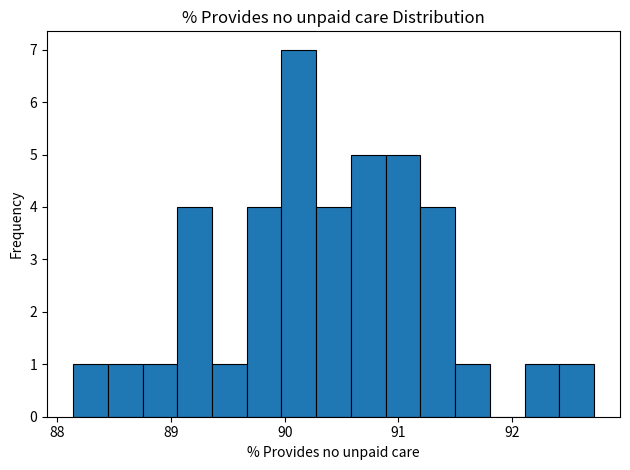

Read against the x-axis, roughly where is the centre of the tallest bar?

90.1